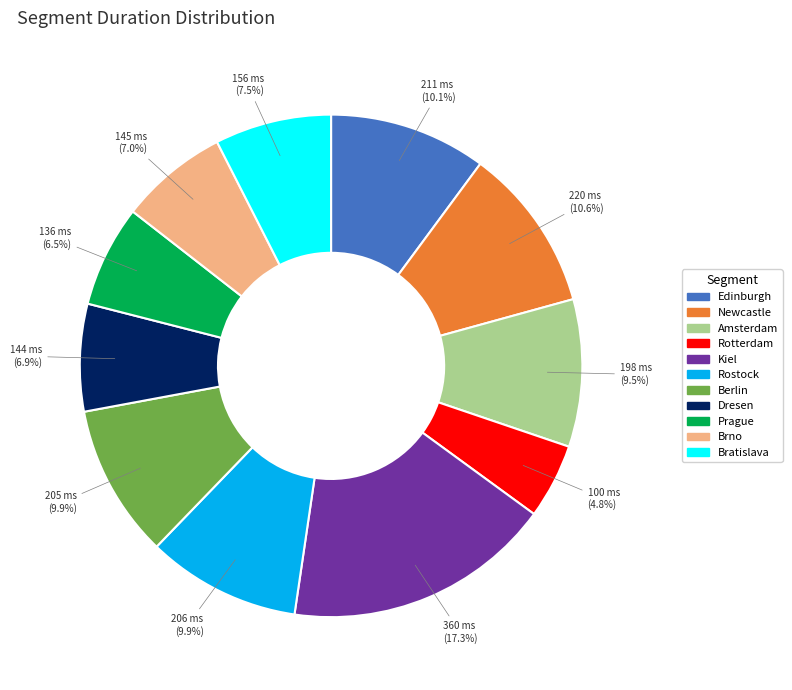

To the nearest percent, what portion does Kiel represent?

17%